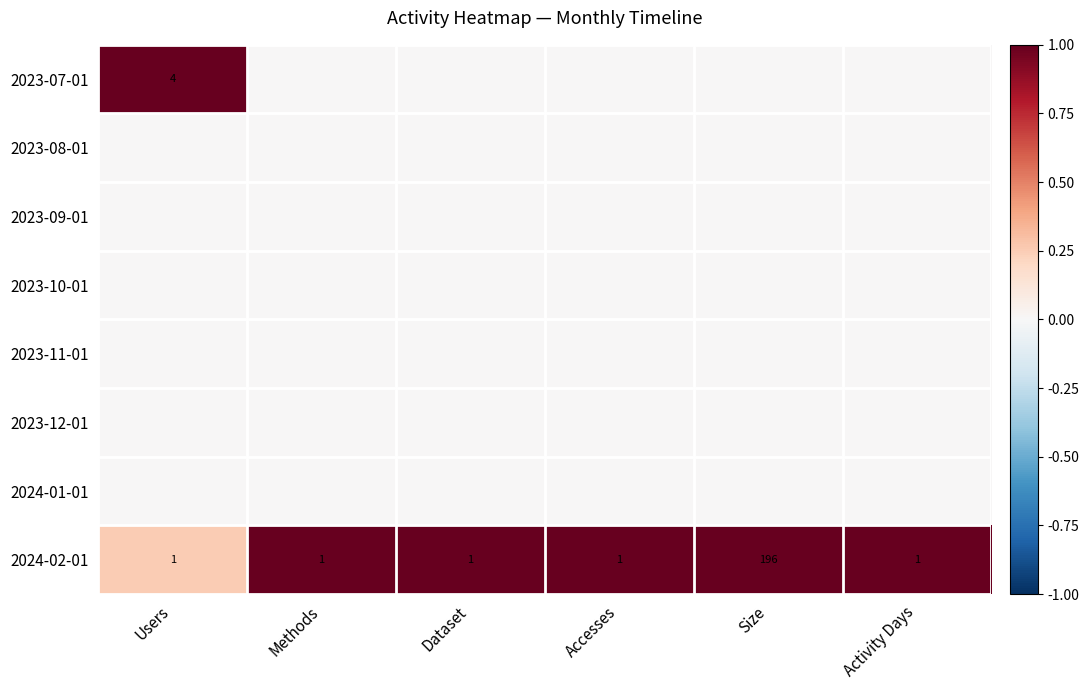

What is the difference between the maximum and second lowest values in the 2024-02-01 series?

195